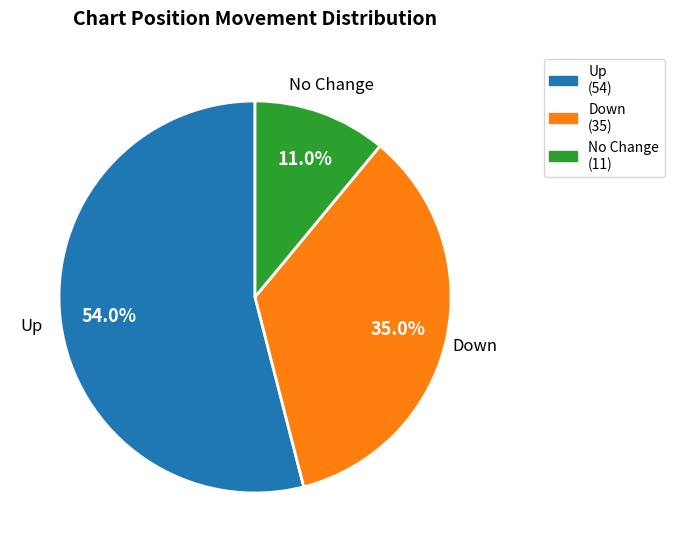

Does any single category account for the majority?

Yes